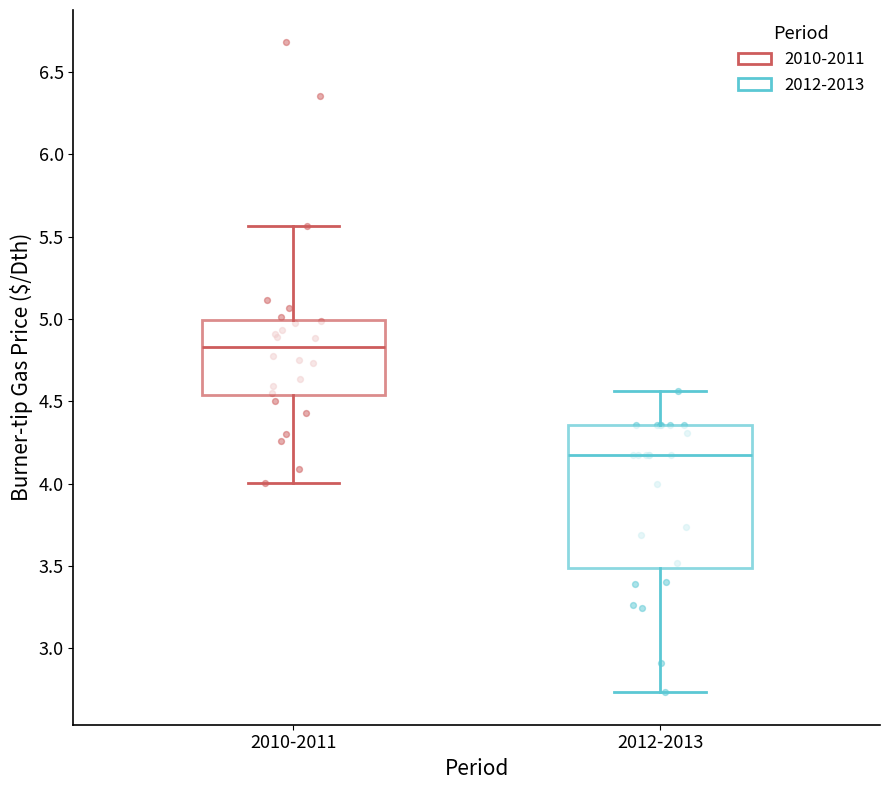

Reading left to right, read every box against the y-axis: the position of its median line, the range the box covers, and the ends of its whiskers. The values are not printed on the chart, so give them approximately, as read against the axis.

2010-2011: median 4.85, box 4.55 to 5.00, whiskers 4.00 to 5.55
2012-2013: median 4.15, box 3.50 to 4.35, whiskers 2.75 to 4.55